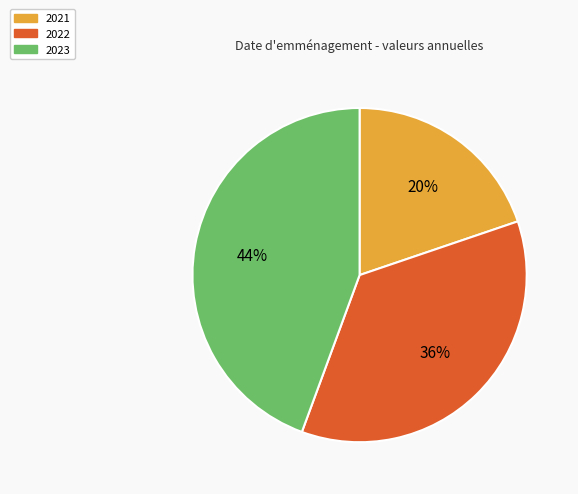

Is the sum of 2022 and 2021 greater than half?

Yes